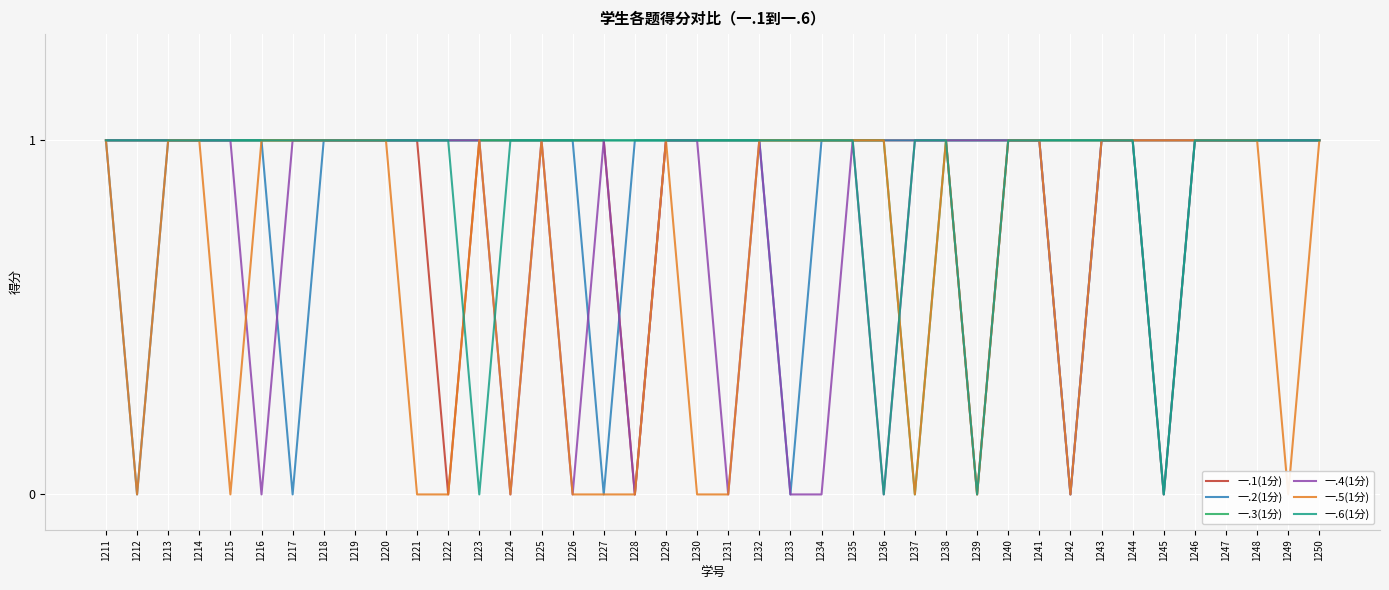

Is the value of 一.3(1分) at 1239 greater than the value of 一.4(1分) at 1215?

No